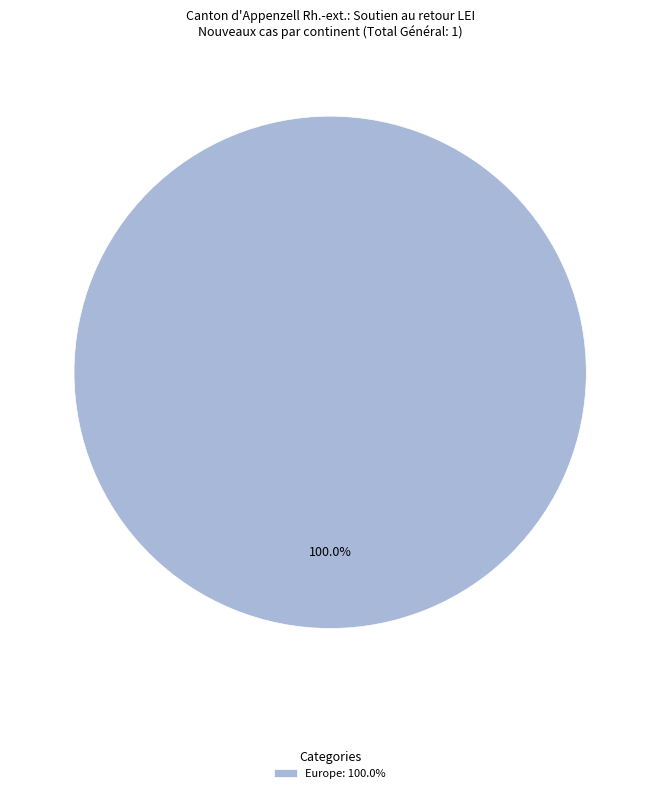

Rank the categories by value from lowest to highest.

Europe: 100.0%